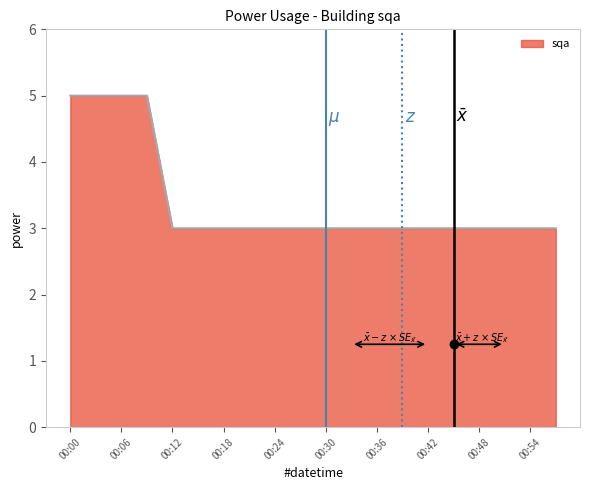

Does the chart have visible grid lines?

No